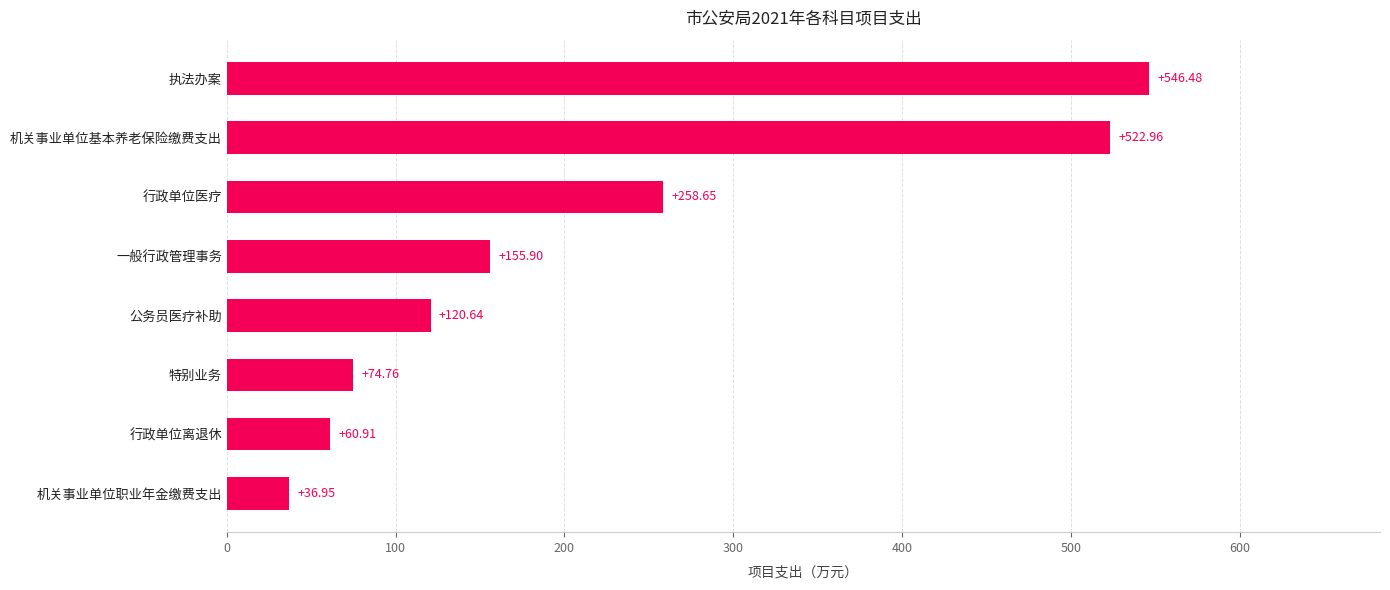

Does the chart contain any negative values?

No